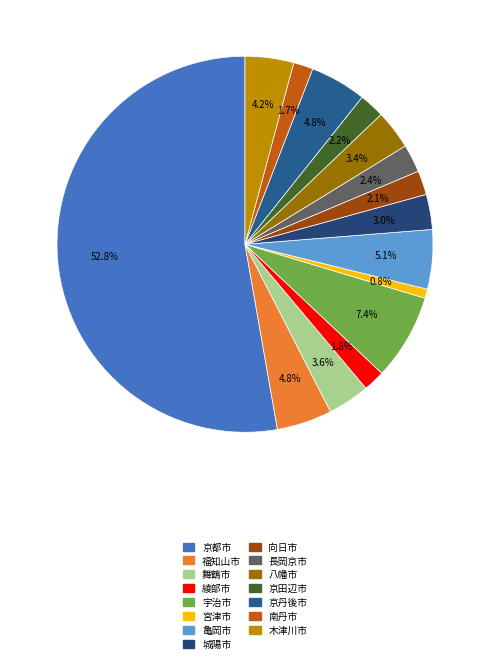

Is there a majority slice in this chart?

Yes